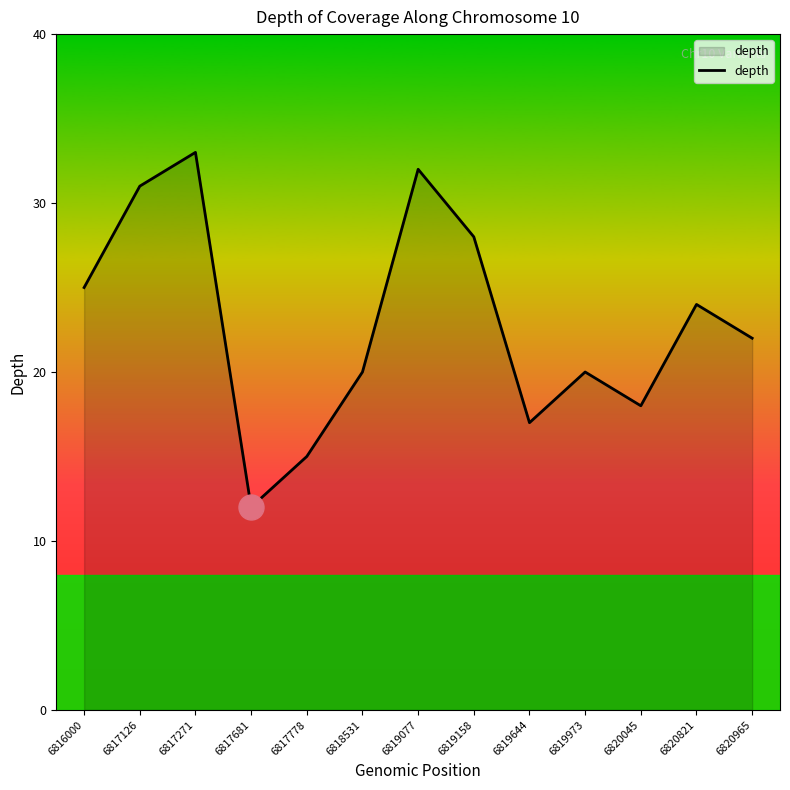

Where is the data nearest to the value 22?

6820965